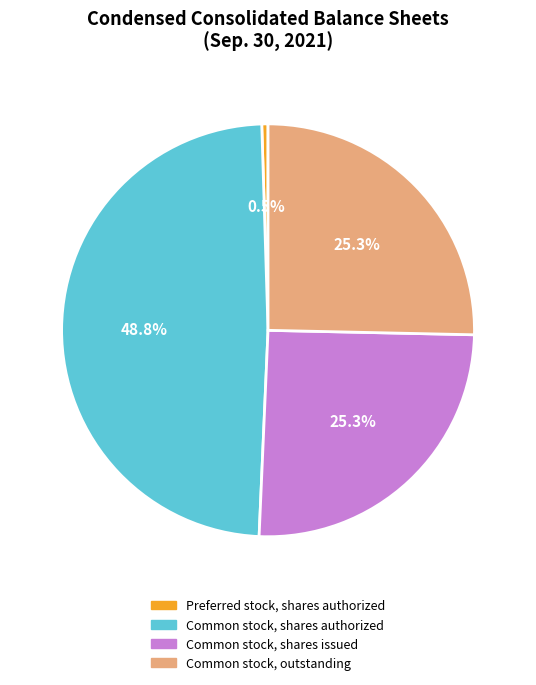

What percentage is the Common stock, shares authorized slice, to the nearest percent?

49%